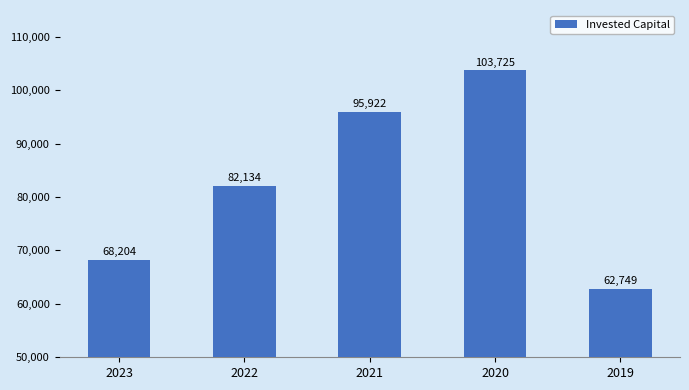

The value at 2021 is 95922. True or false?

True